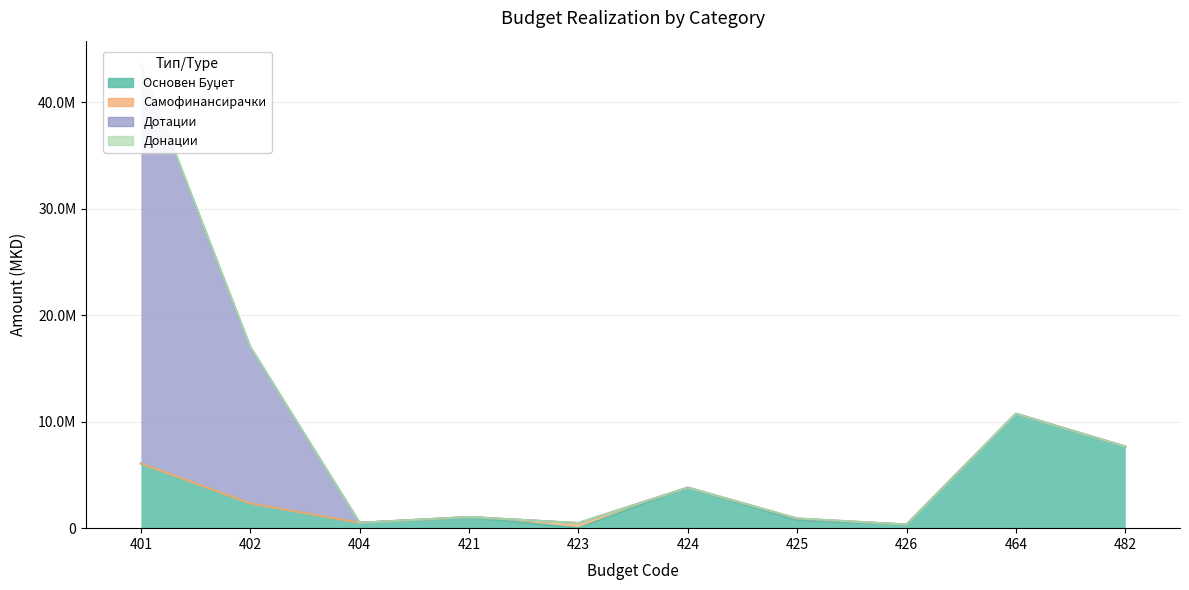

True or false: Донации and Самофинансирачки intersect in this chart.

False